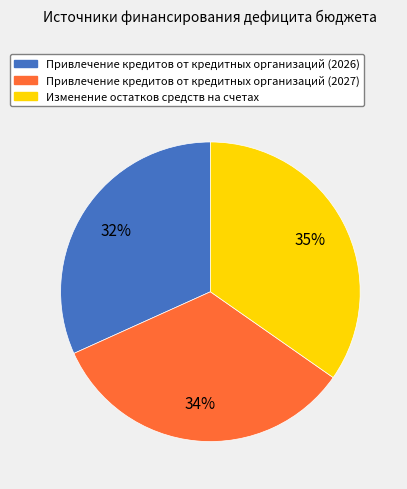

To the nearest percent, what portion does Изменение остатков средств на счетах represent?

35%